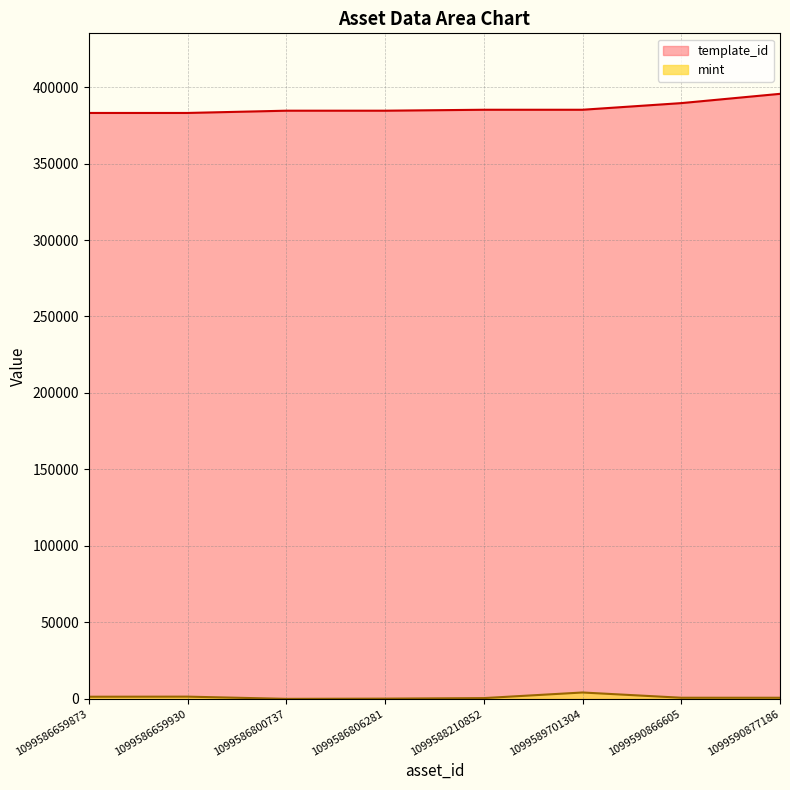

Reading left to right, what are all the values shown in this chart?

mint: 1402	1459	12	157	505	4169	744	737
template_id: 383071	383071	384541	384541	385161	385161	389500	395565